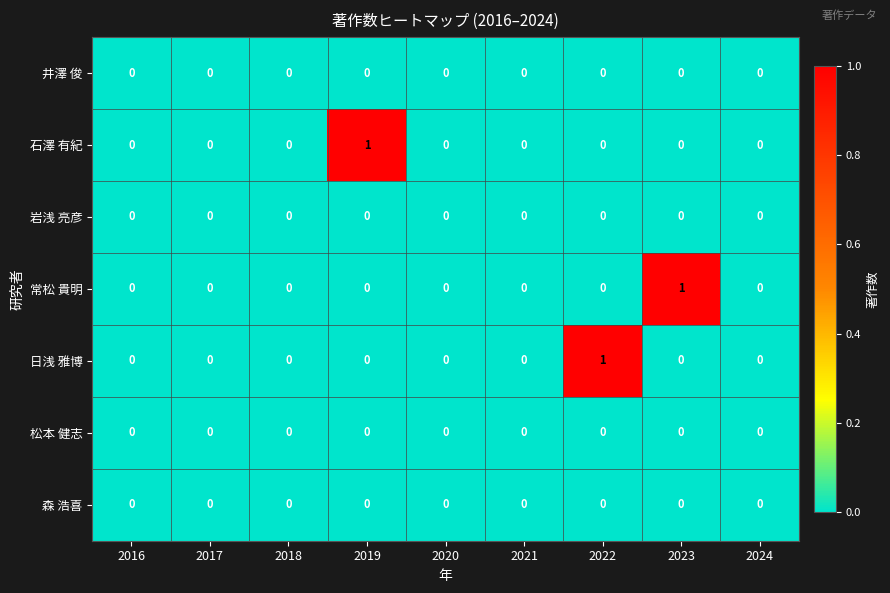

What is the spread (max minus min) of values at 2019?

1